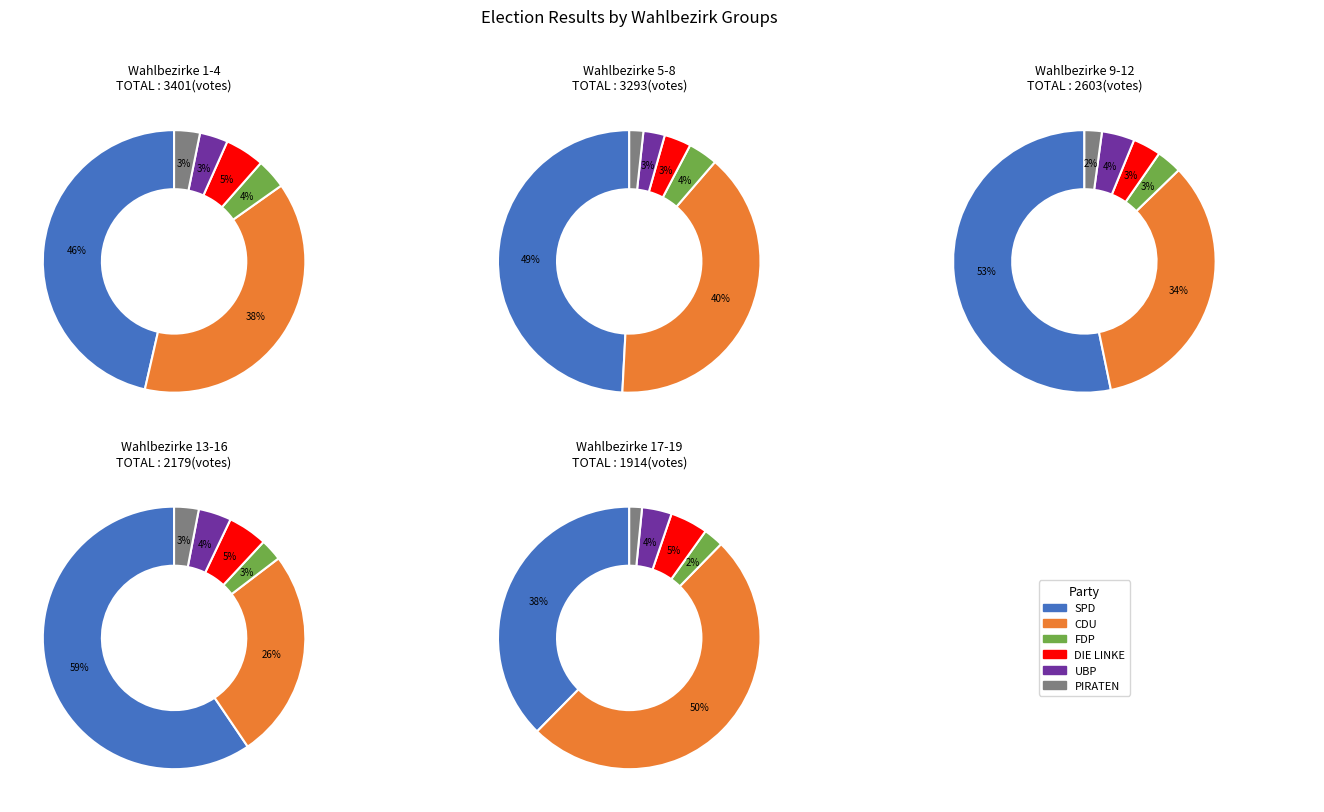

What is the total percentage of Wahlbezirk 11 and Wahlbezirk 4?

12.9%